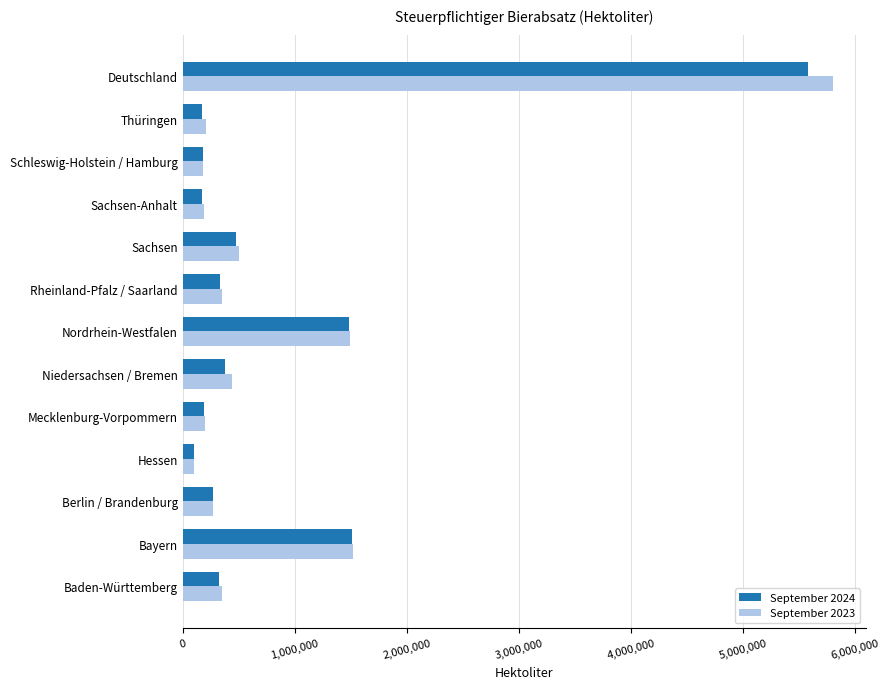

The value of September 2024 at Nordrhein-Westfalen is 1485668.4. True or false?

True